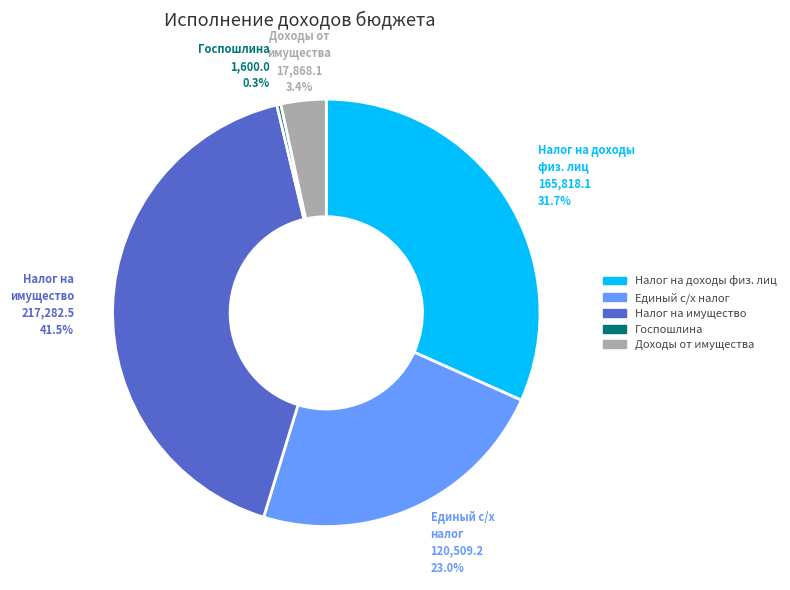

Is there a majority slice in this chart?

No